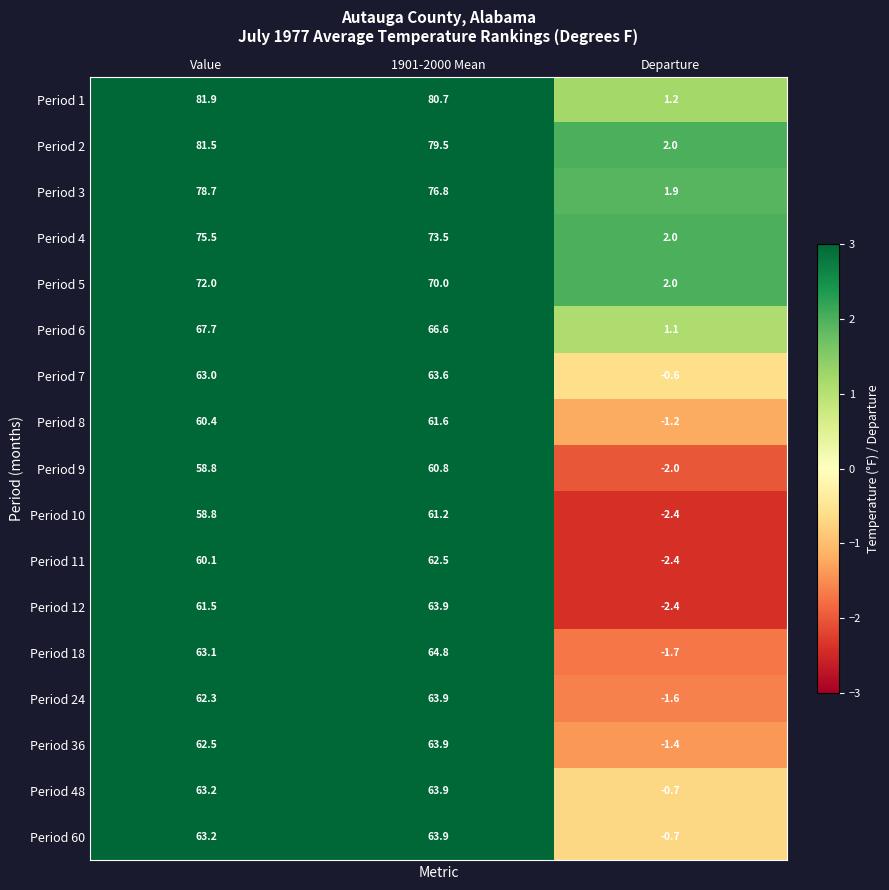

Rank the categories by Period 6 value from lowest to highest.

Departure, 1901-2000 Mean, Value